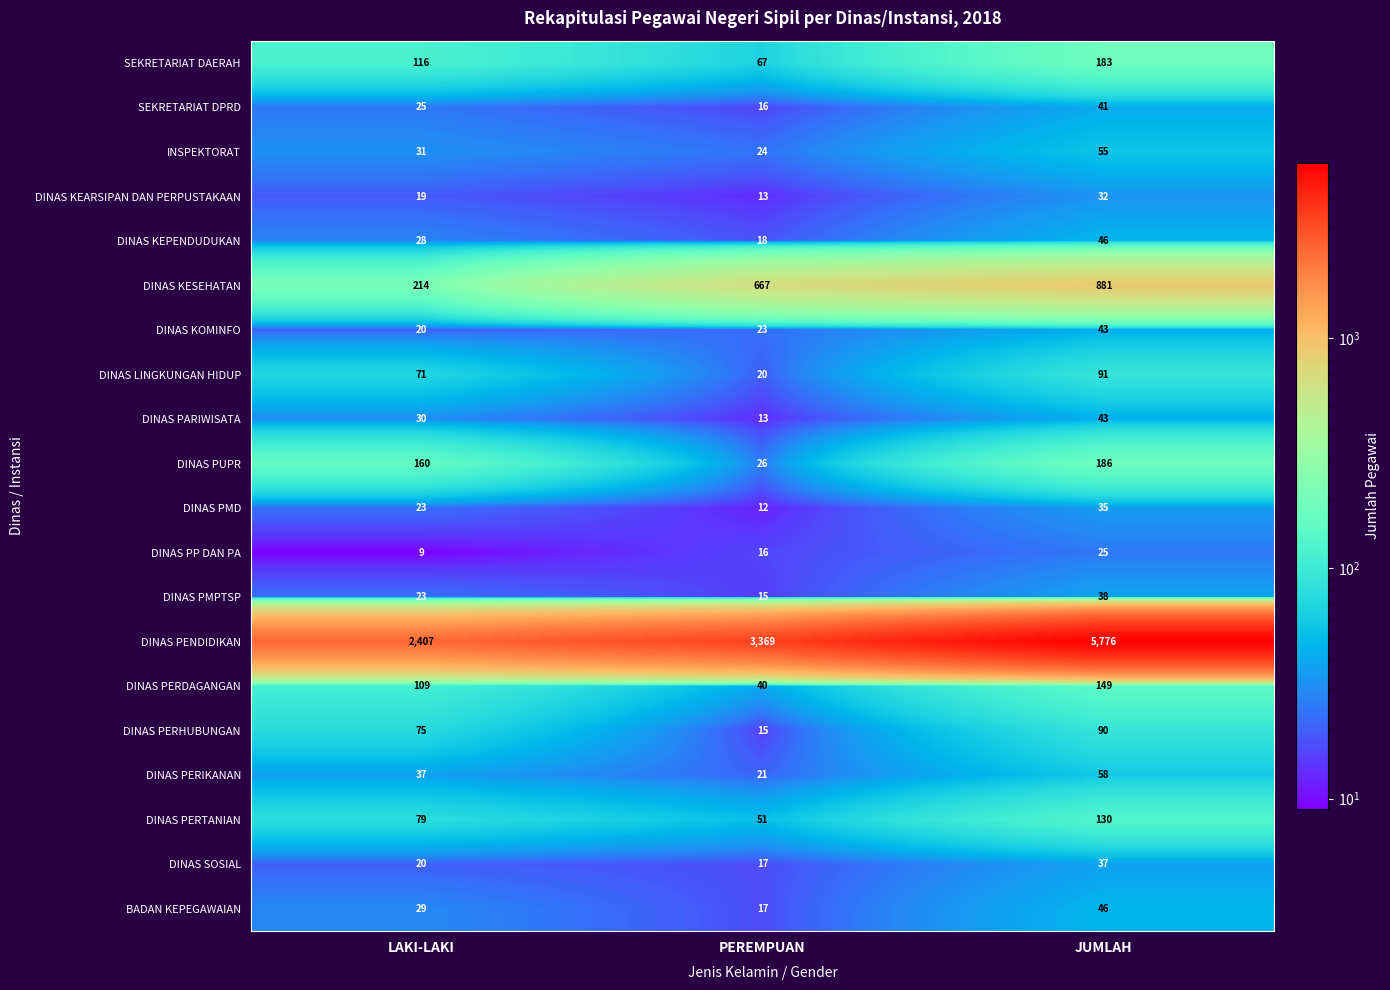

What is the sum of the DINAS PERIKANAN values at LAKI-LAKI and JUMLAH?

95